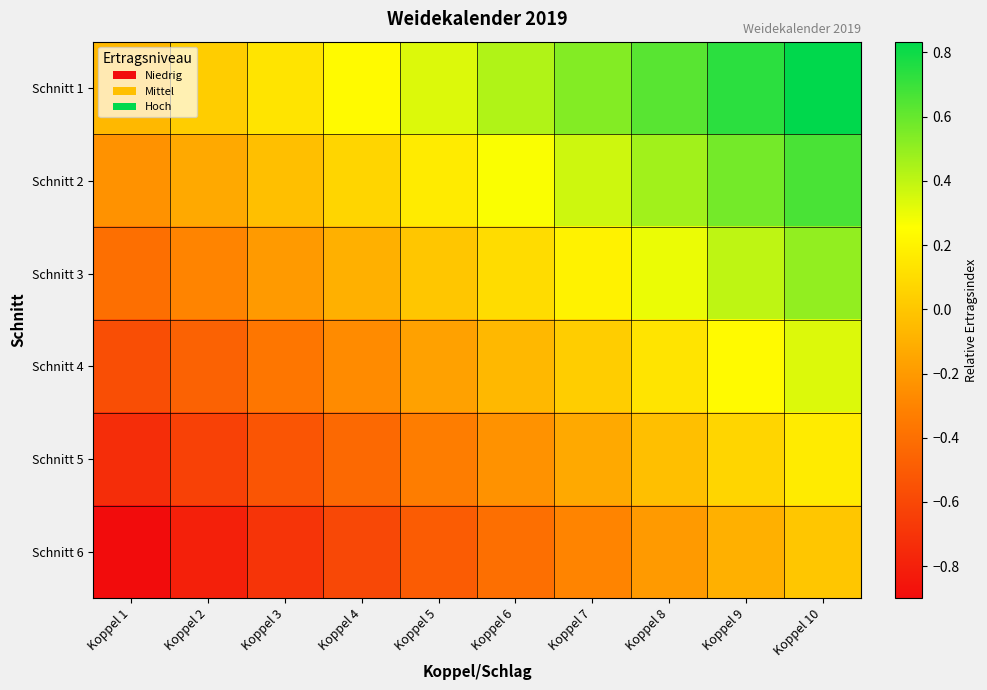

Which category has the lowest value across all series?

Koppel 1